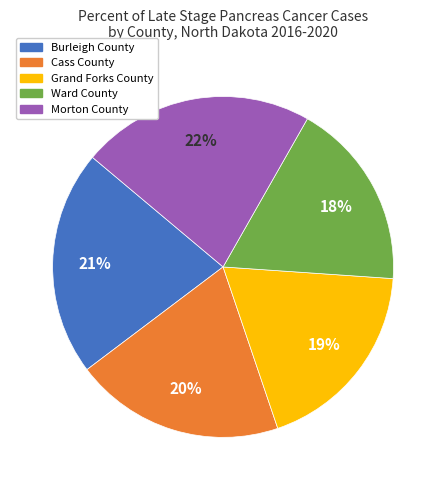

How many segments does this pie chart have?

5